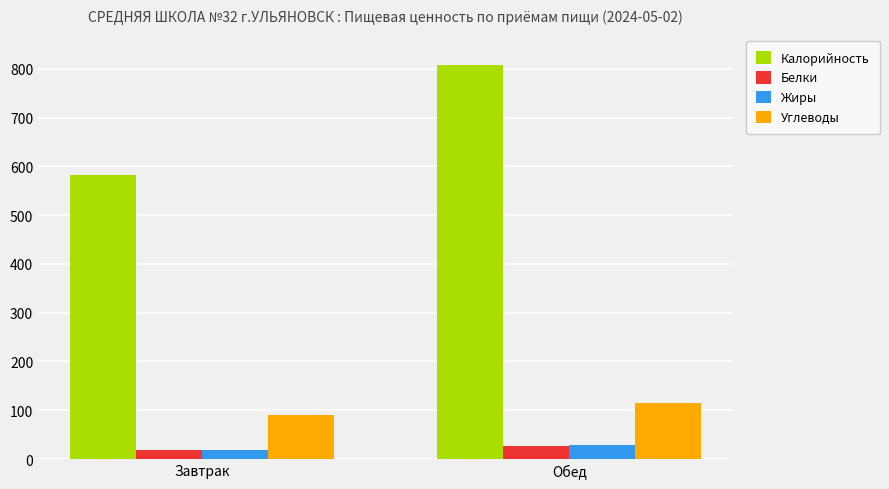

Does the chart contain stacked bars?

No